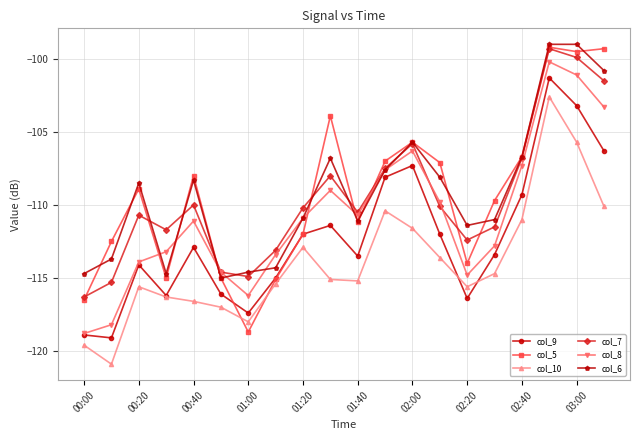

What is the smallest value displayed?

-120.9